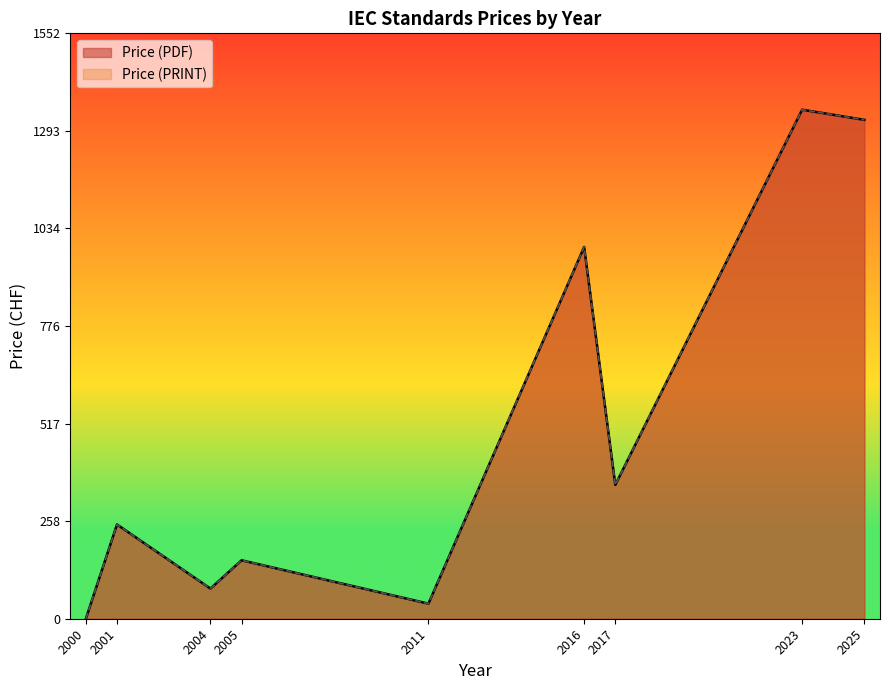

Does the chart display data point markers on the line(s)?

No